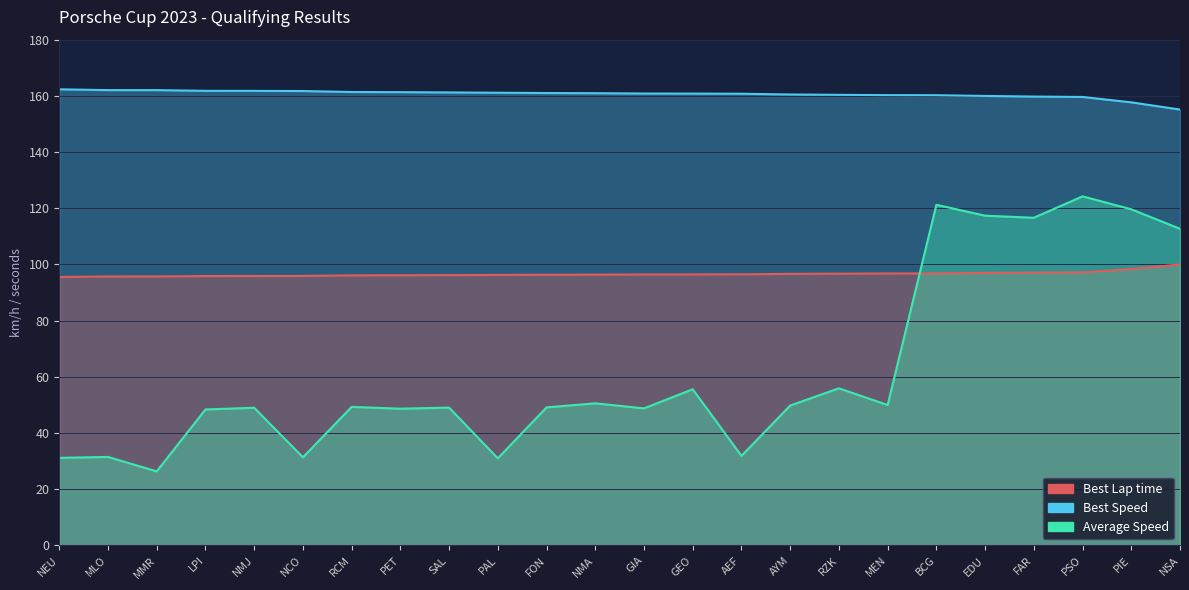

What is the sum of all Best Speed values?

3854.6